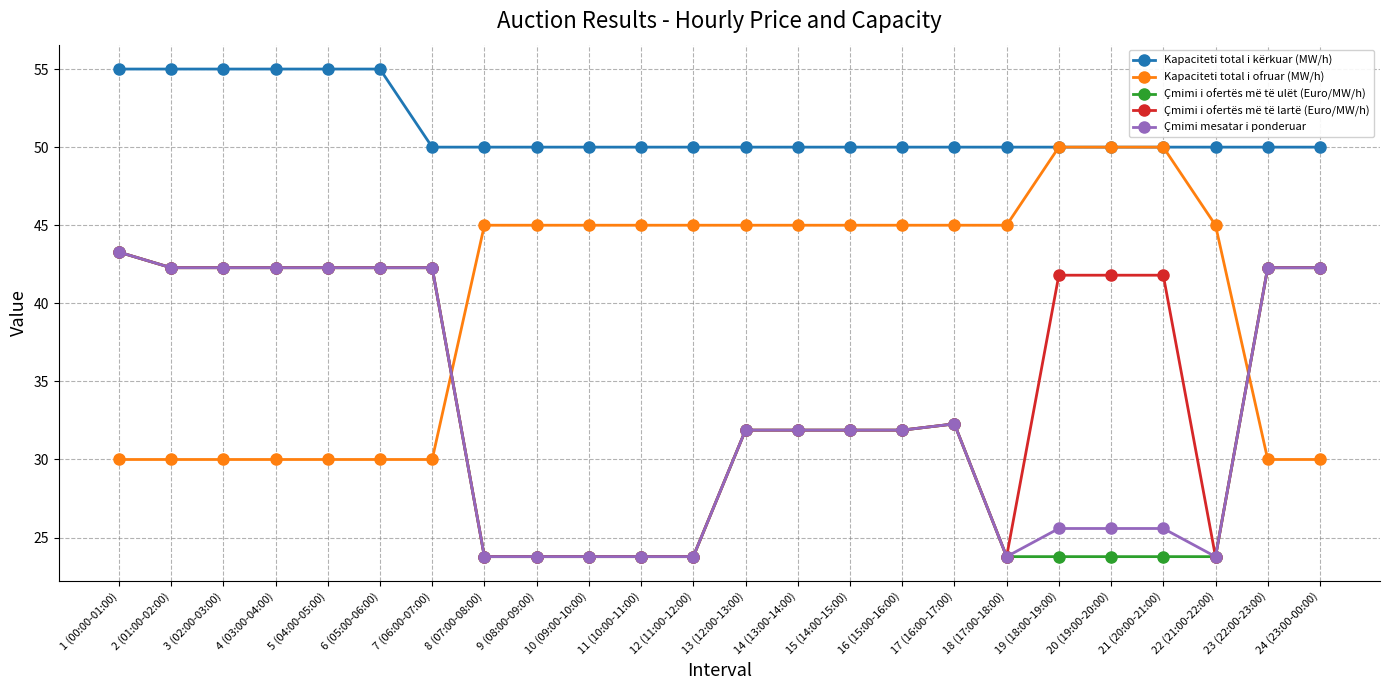

True or false: Çmimi mesatar i ponderuar has more than 0 interior local peaks.

True